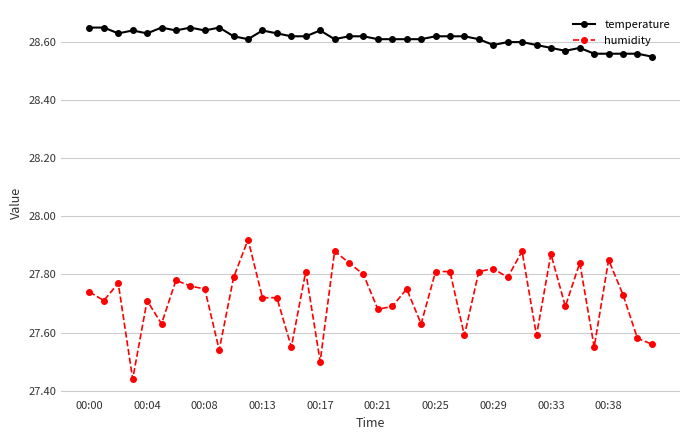

Which series has the largest total across all categories?

temperature